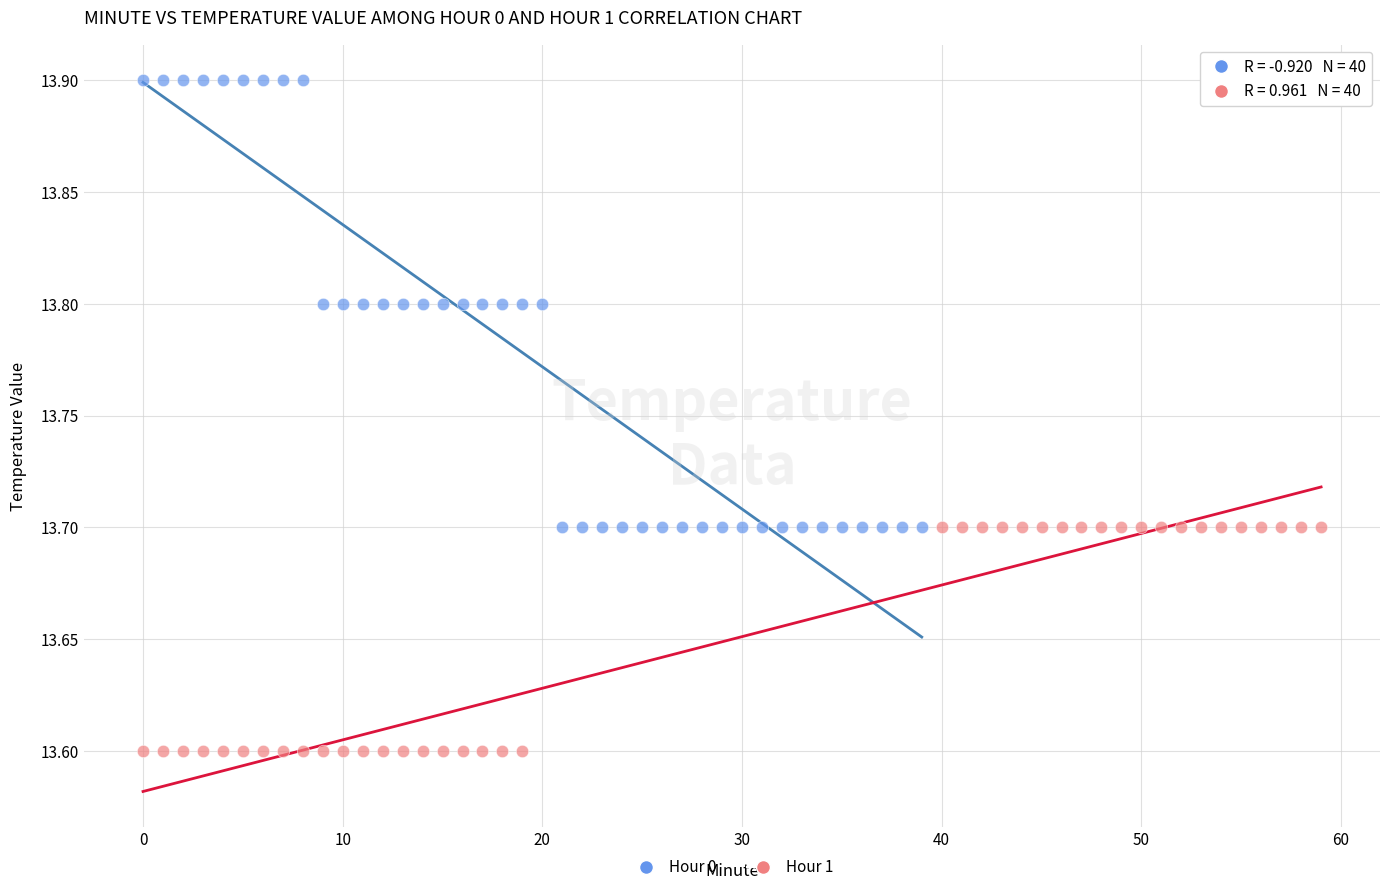

What are all the series names shown in the legend?

Hour 0, Hour 1